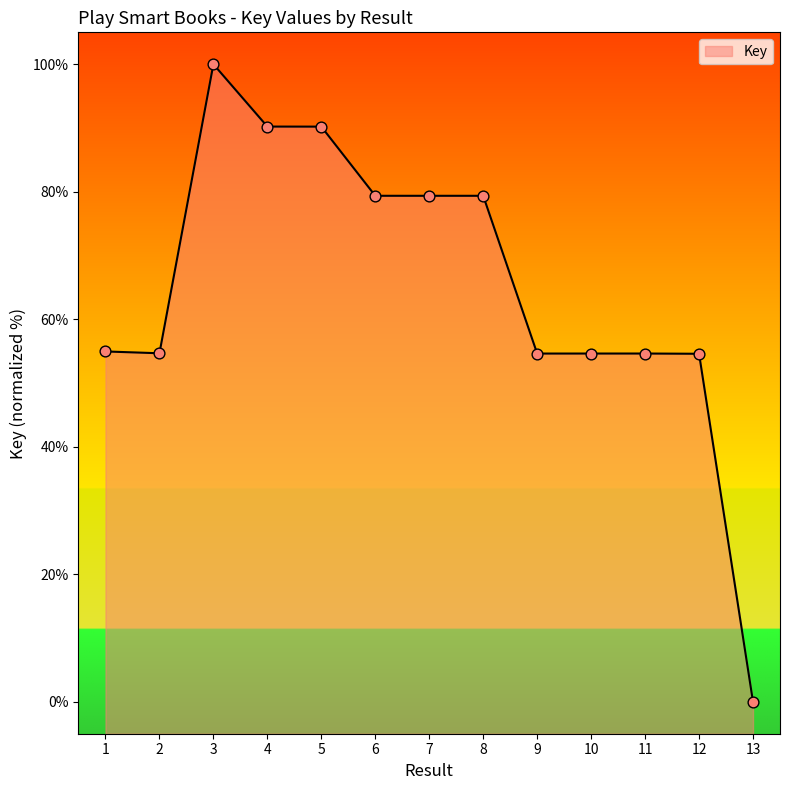

What is the change in value from 11 to 13?

-54.6